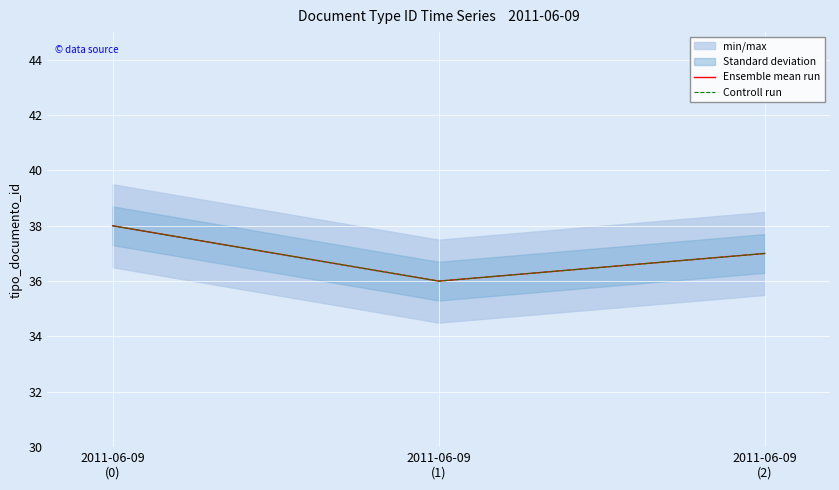

What is the approximate value of Controll run at 2011-06-09
(0)?

38